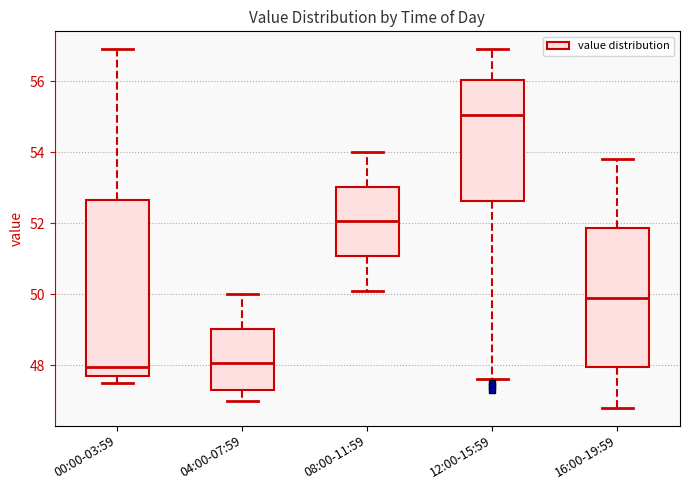

Which box is the tallest, from its lower edge to its upper edge?

00:00-03:59